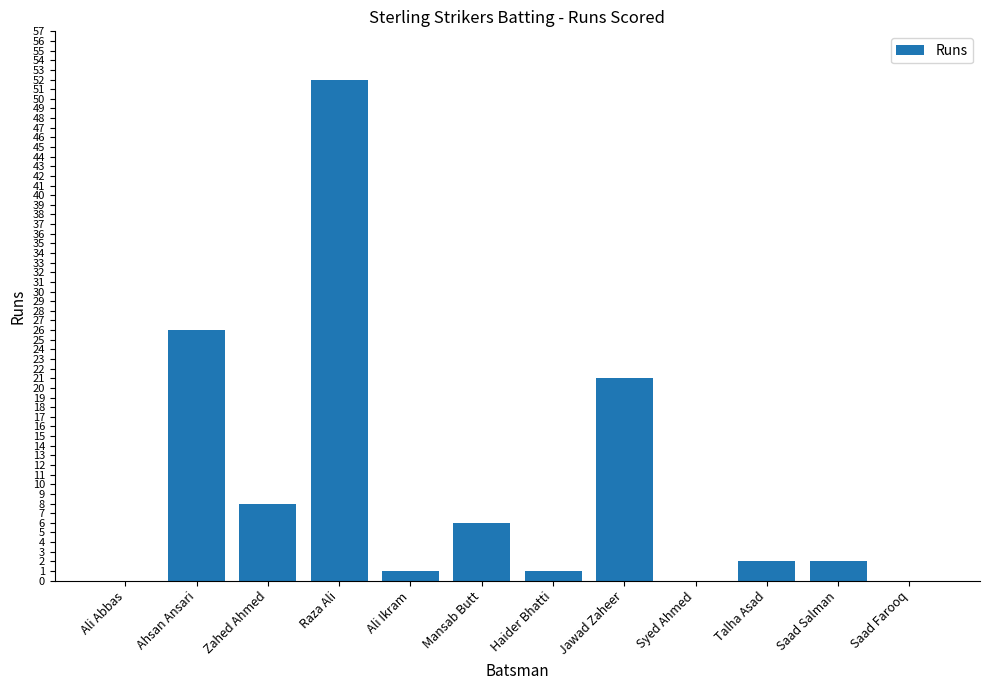

Which has a higher value, Ali Abbas or Ahsan Ansari?

Ahsan Ansari